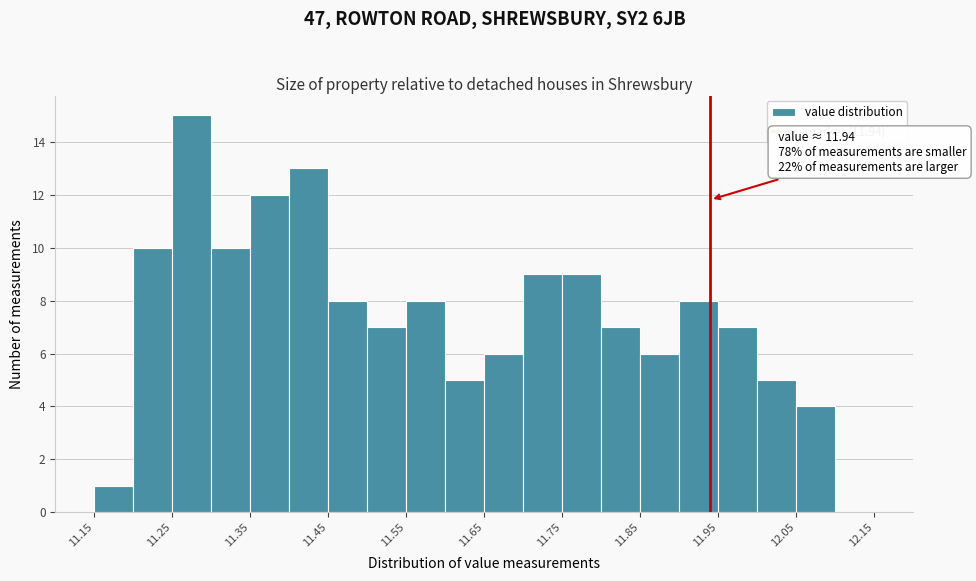

Over which range of the x-axis is the bar tallest?

11.25 to 11.30